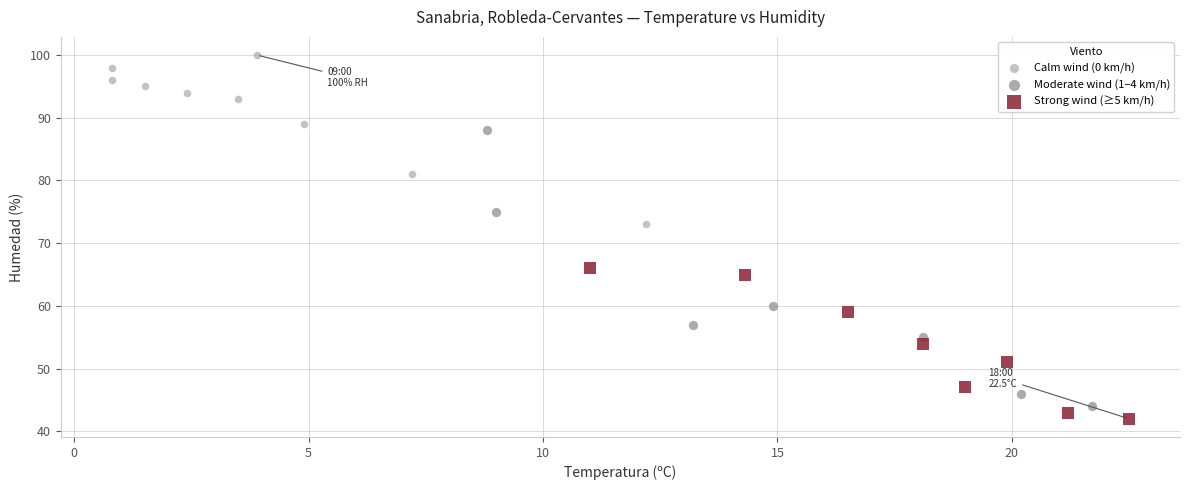

What are all the series names shown in the legend?

Calm wind (0 km/h), Moderate wind (1–4 km/h), Strong wind (≥5 km/h)